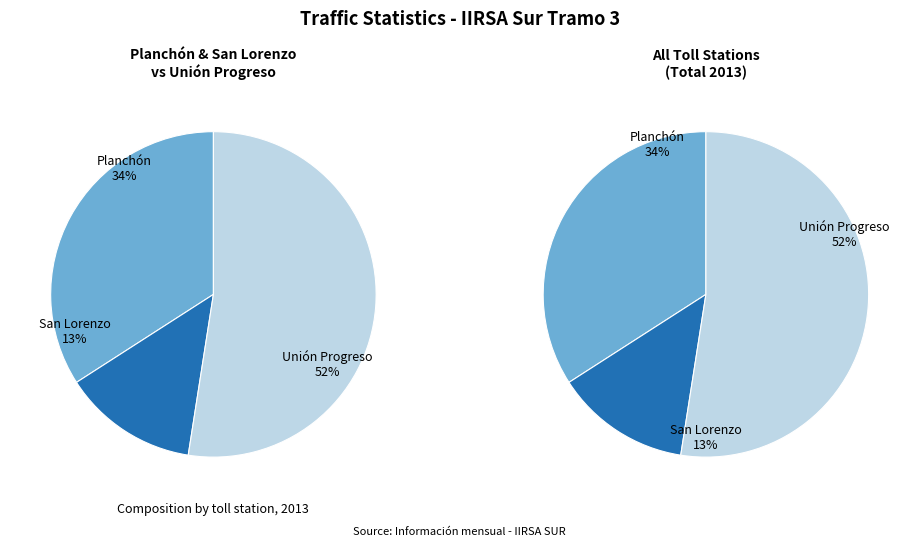

To the nearest percent, what portion does San Lorenzo represent?

13%